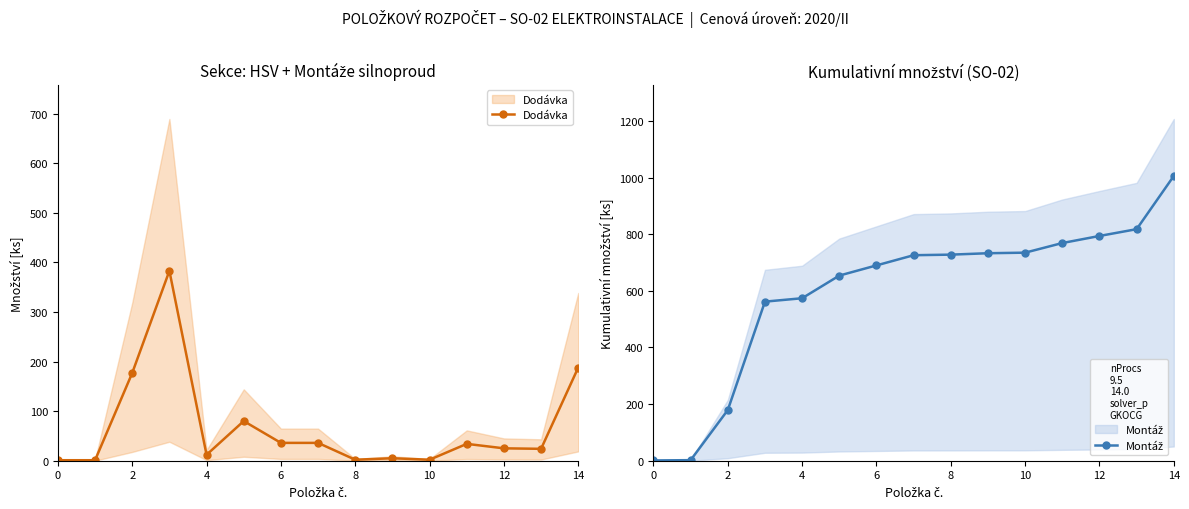

What is the sum of the Dodávka values at 9 and 11?

39